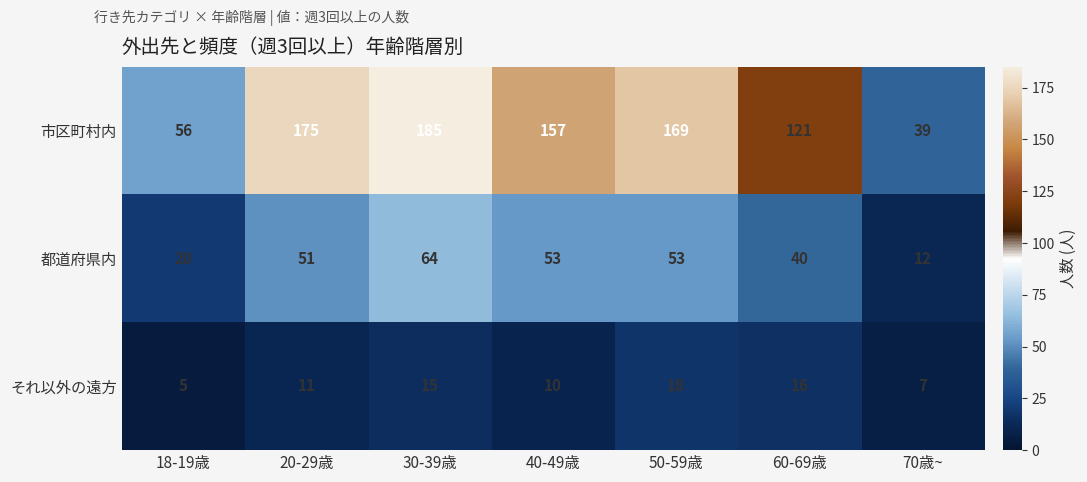

List the series in order of their peak value, highest first.

市区町村内, 都道府県内, それ以外の遠方